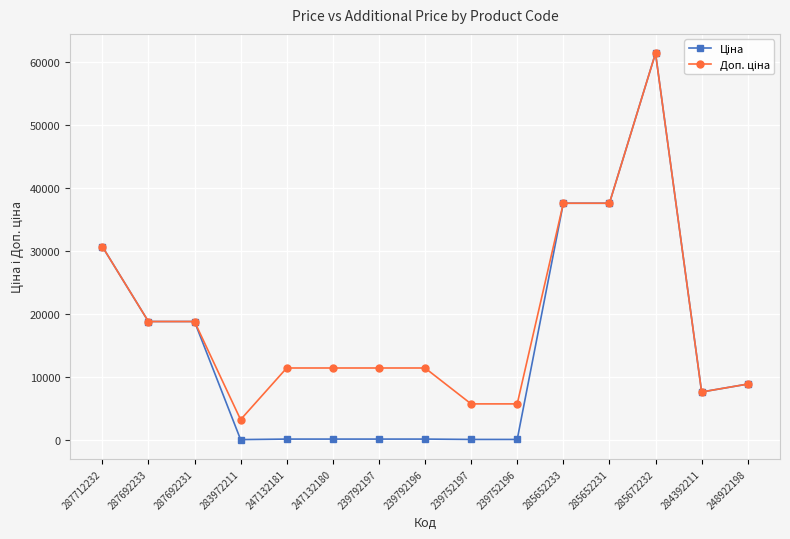

At which category is the sum across all series the highest?

285672232